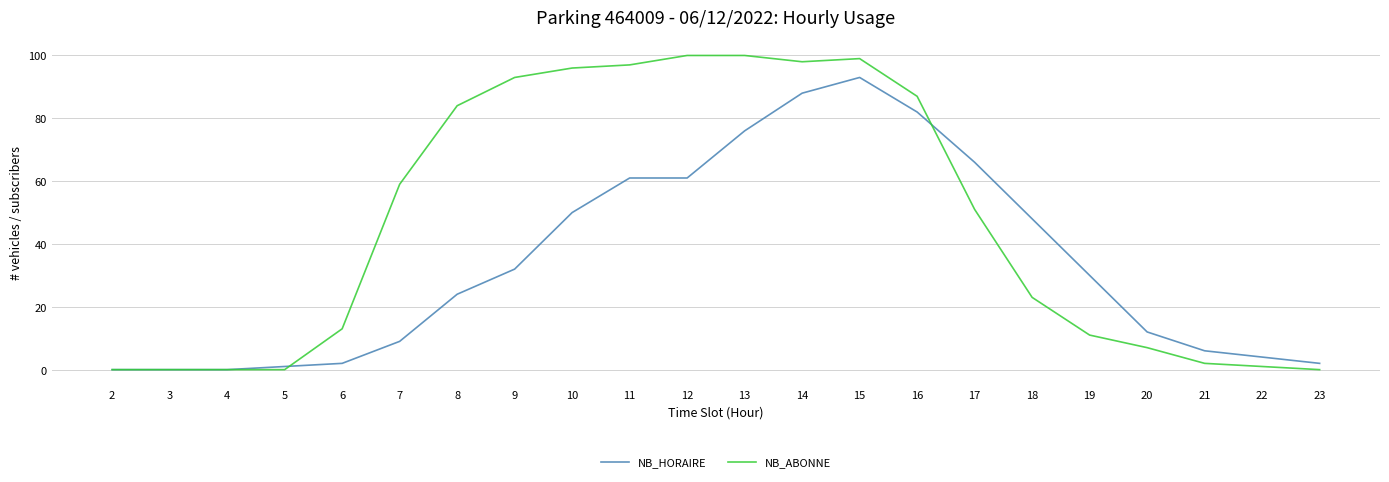

What is the difference between the second highest and second lowest values in the NB_ABONNE series?

100